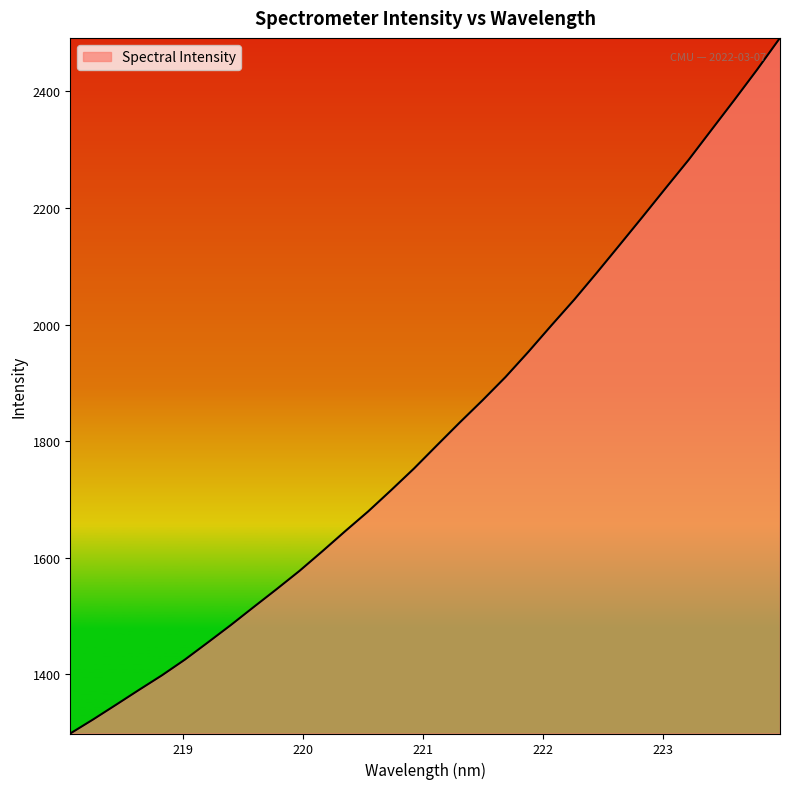

What is the difference between the maximum and minimum values?

1192.8